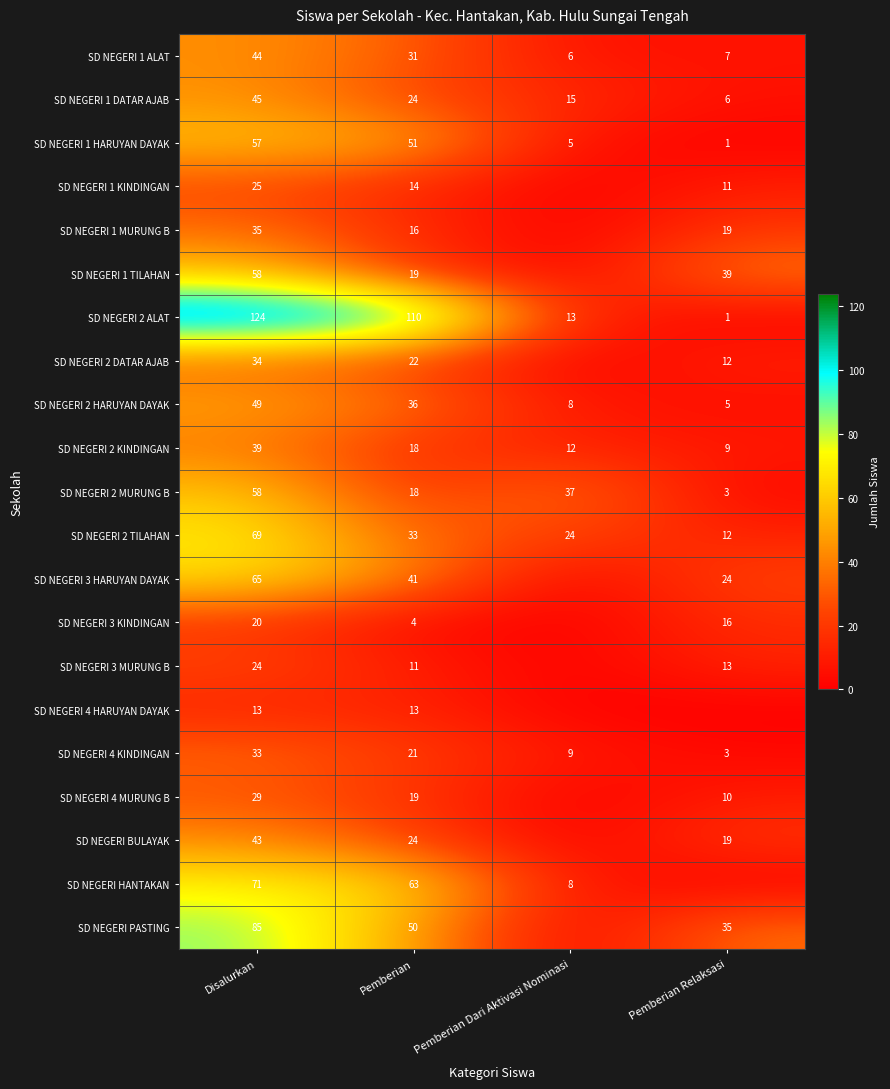

Which category has the highest value in the SD NEGERI 1 ALAT series?

Disalurkan